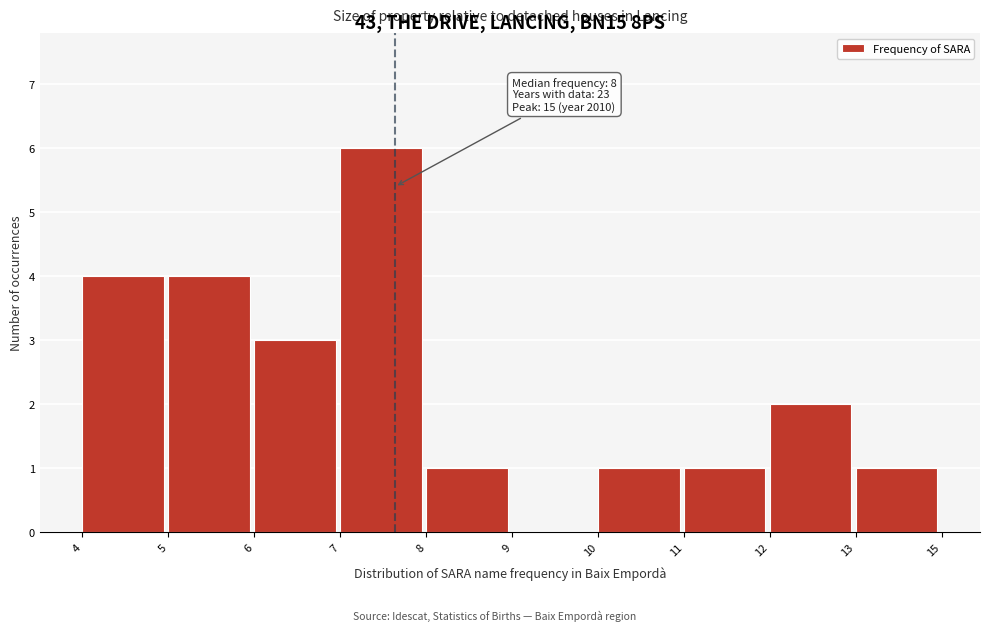

Reading right to left, transcribe all the data shown in this chart.

13=1	12=2	11=1	10=1	9=0	8=1	7=6	6=3	5=4	4=4